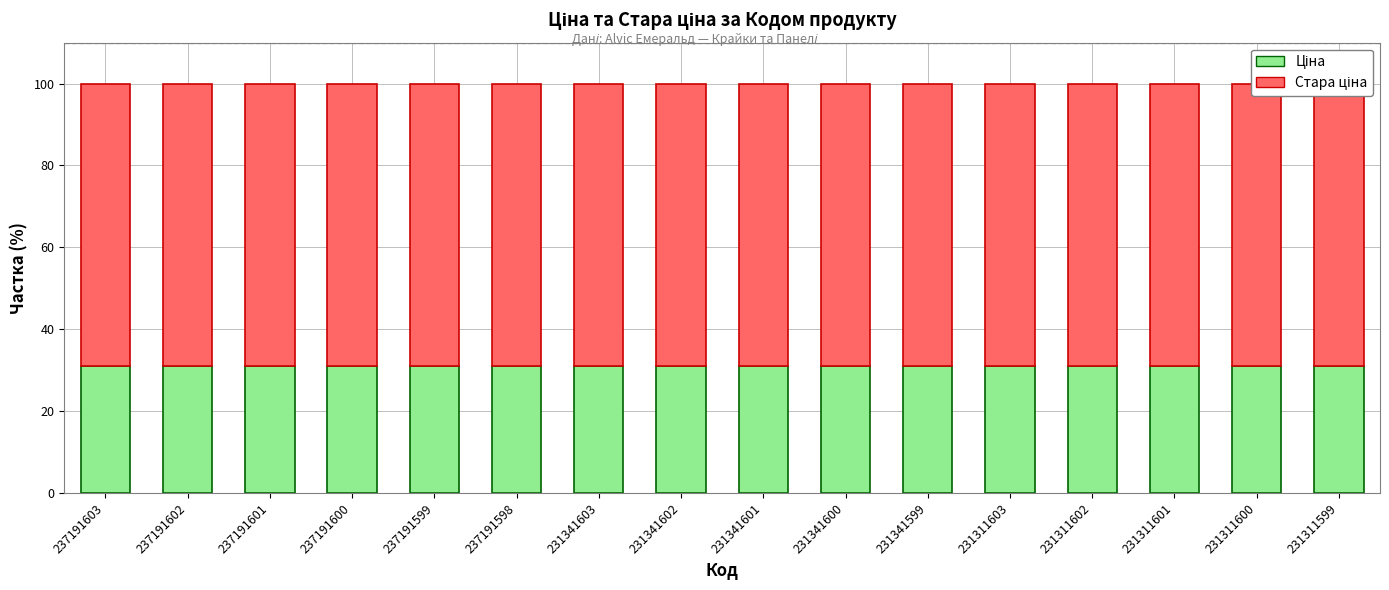

What is the total value across all series at 231341603?

100.0